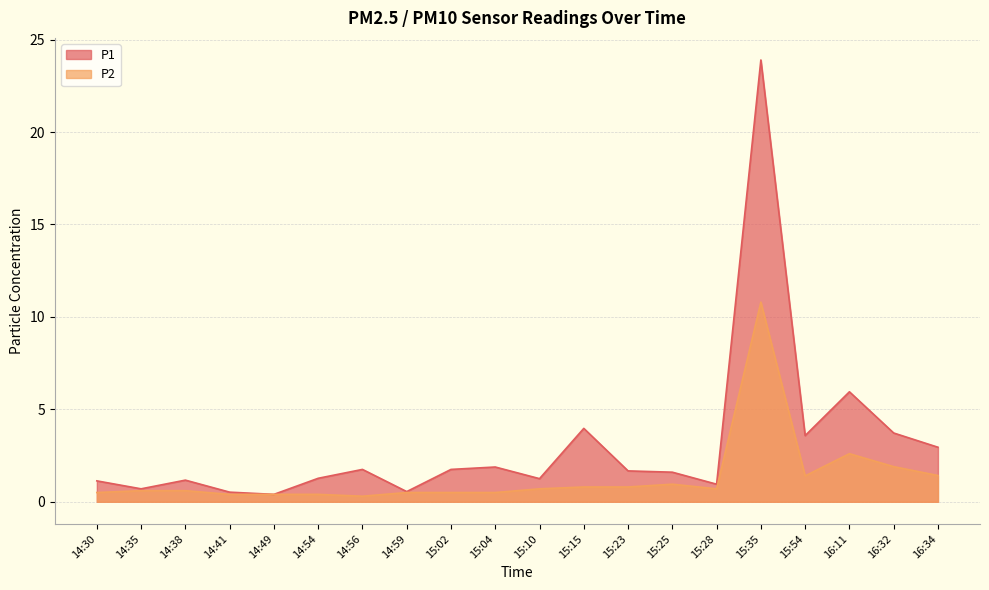

What is the value of the P2 point at the 2nd from the left?

0.6